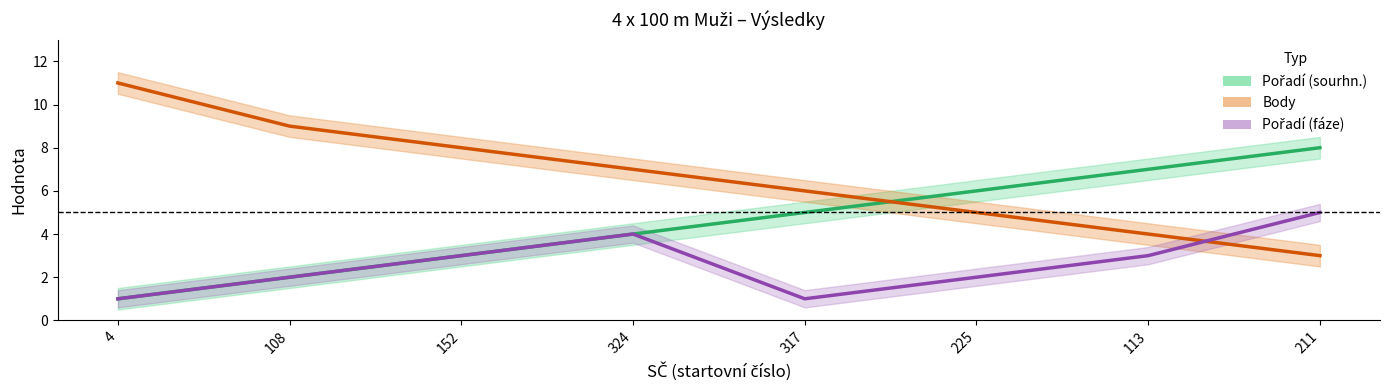

What is the difference between the Pořadí (fáze) values at 152 and 211?

2